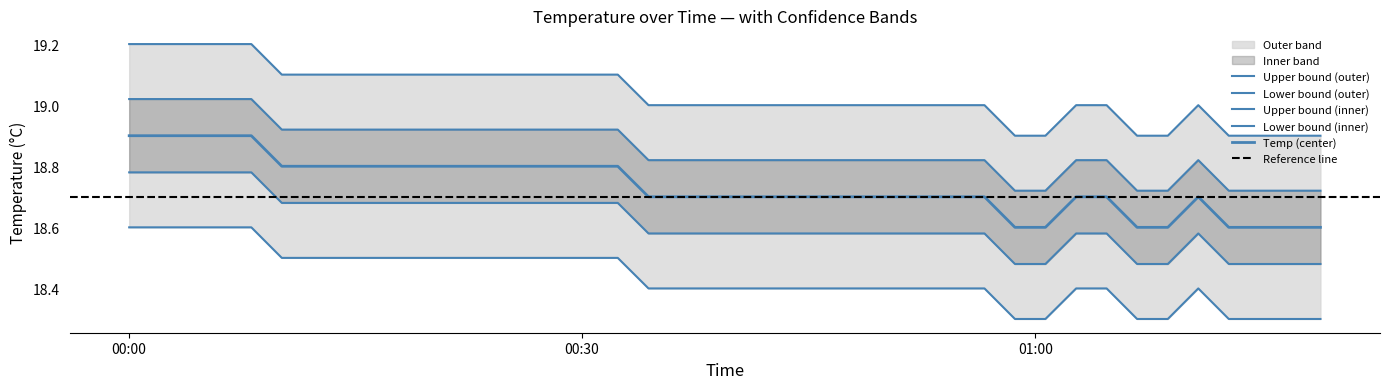

Which category has the highest value across all series?

2021/01/18 00:00:02